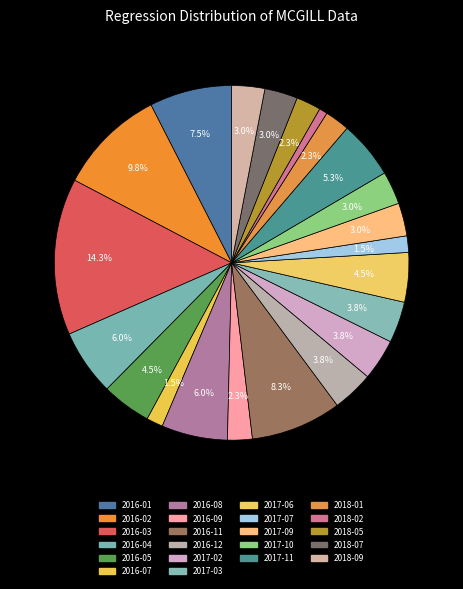

What is the change in value from 2017-10 to 2018-02?

-3